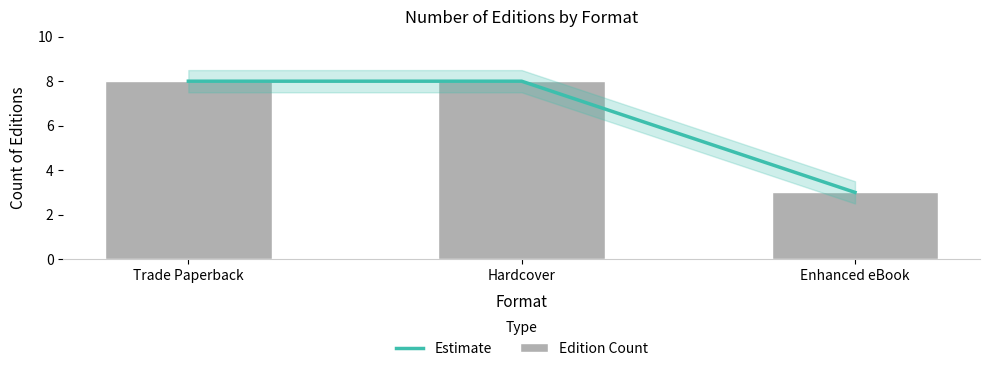

Which series has the largest range (max minus min)?

Estimate